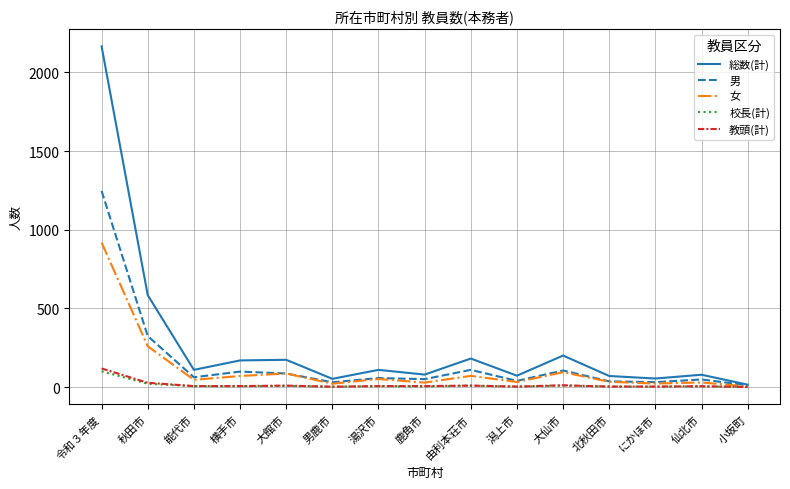

The 男 series shows 40 at 潟上市. True or false?

True